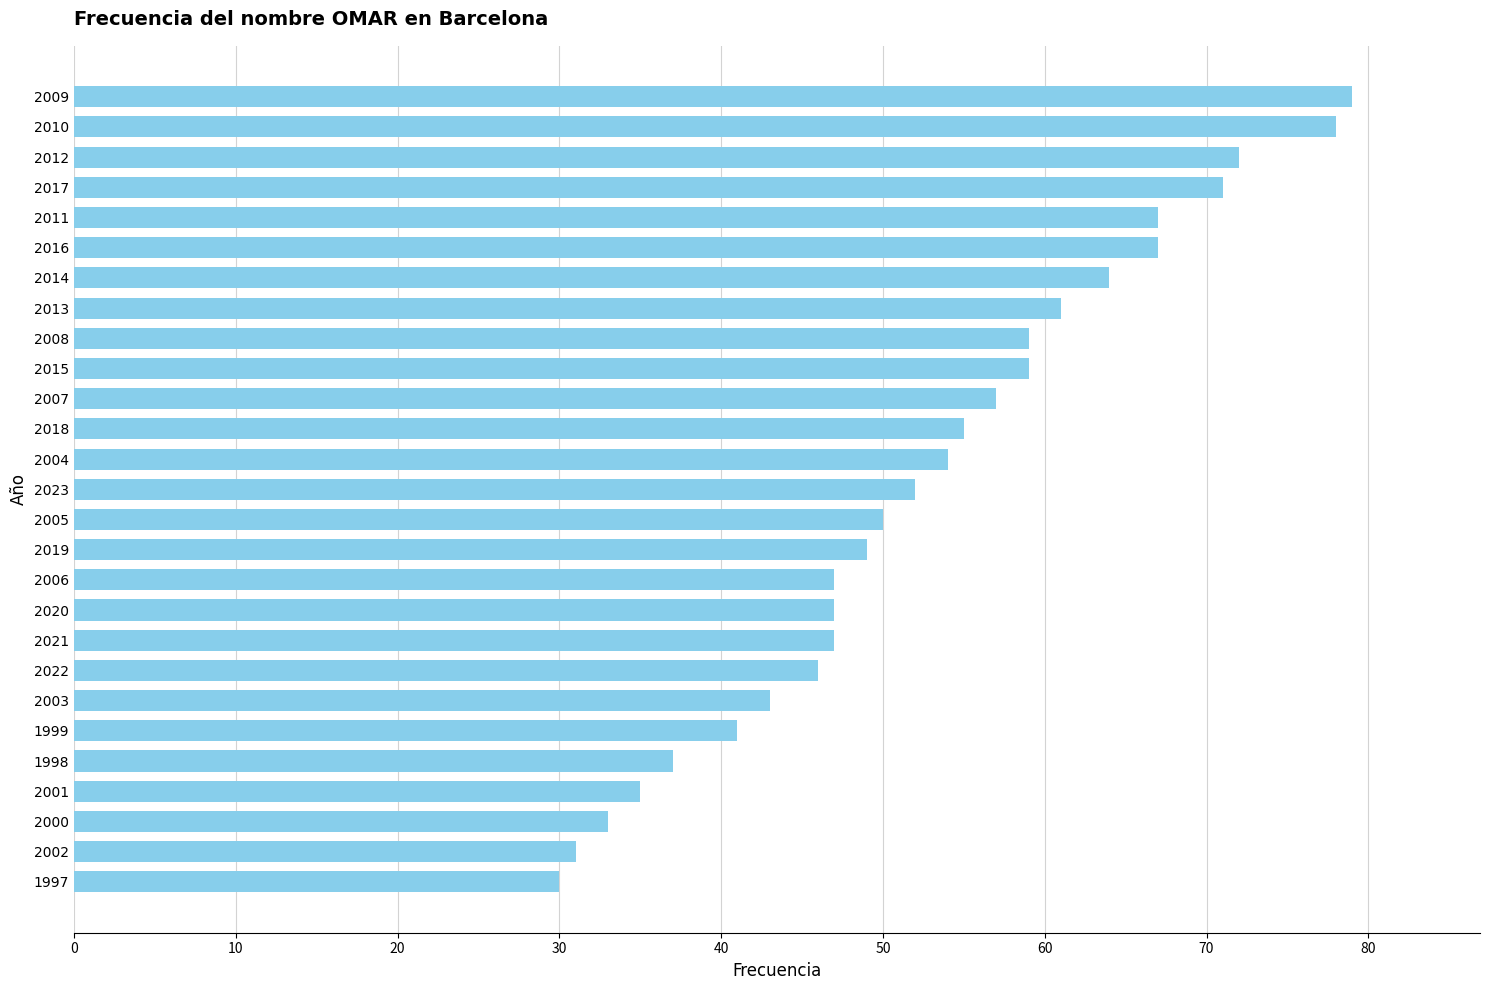

What is the smallest value displayed?

30